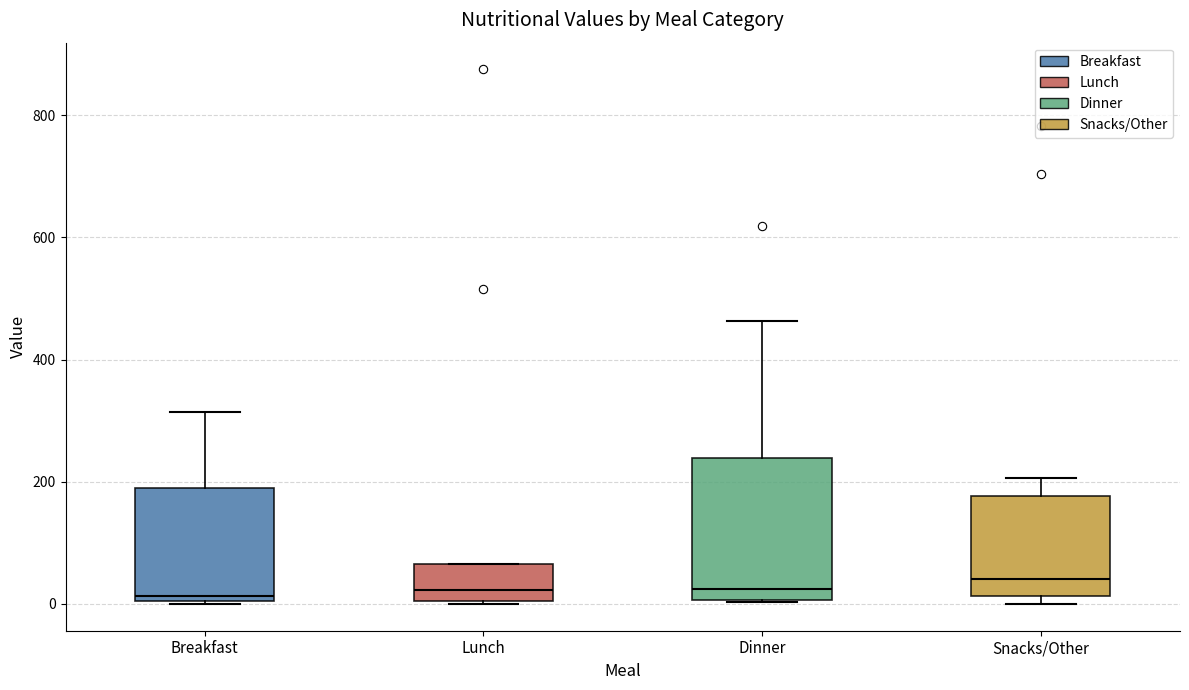

Reading left to right, transcribe this box plot: for each box, give where its median line is, the range the box spans, and where its two whiskers end, as read against the y-axis. The values are not printed on the chart, so give them approximately, as read against the axis.

Breakfast: median 20, box 0 to 180, whiskers 0 to 320
Lunch: median 20, box 0 to 60, whiskers 0 to 60
Dinner: median 20, box 0 to 240, whiskers 0 to 460
Snacks/Other: median 40, box 20 to 180, whiskers 0 to 200